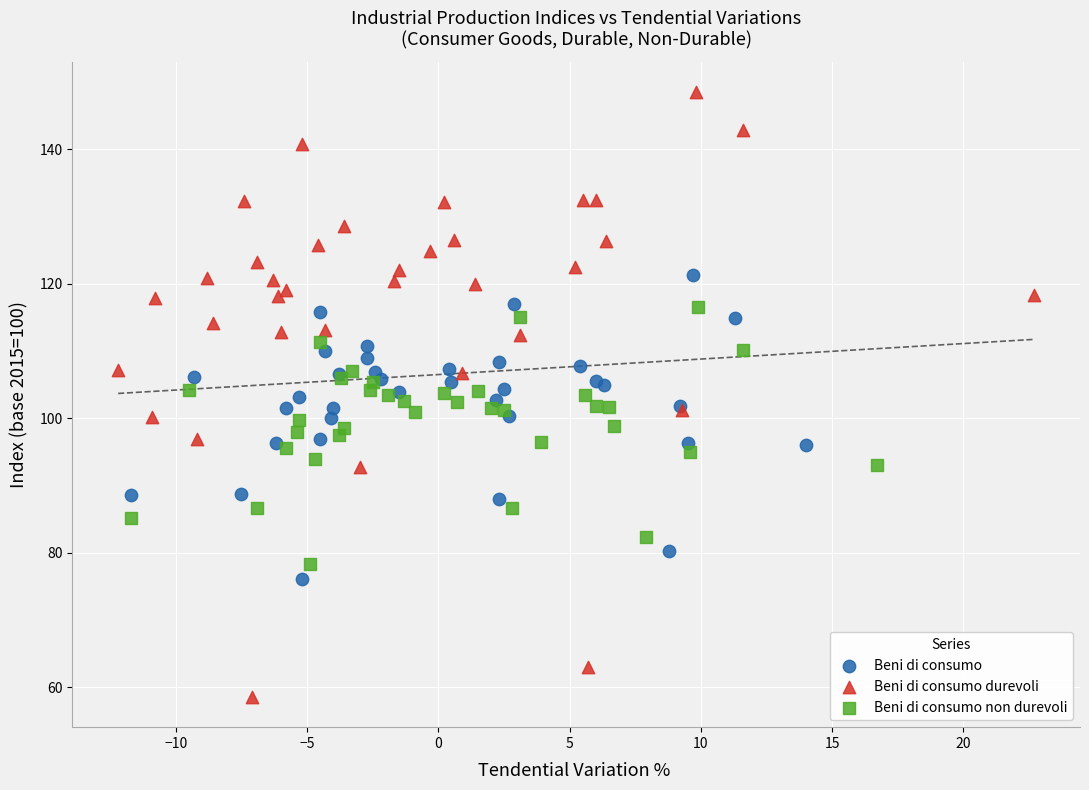

Which series contains the lowest Y value?

Beni di consumo durevoli